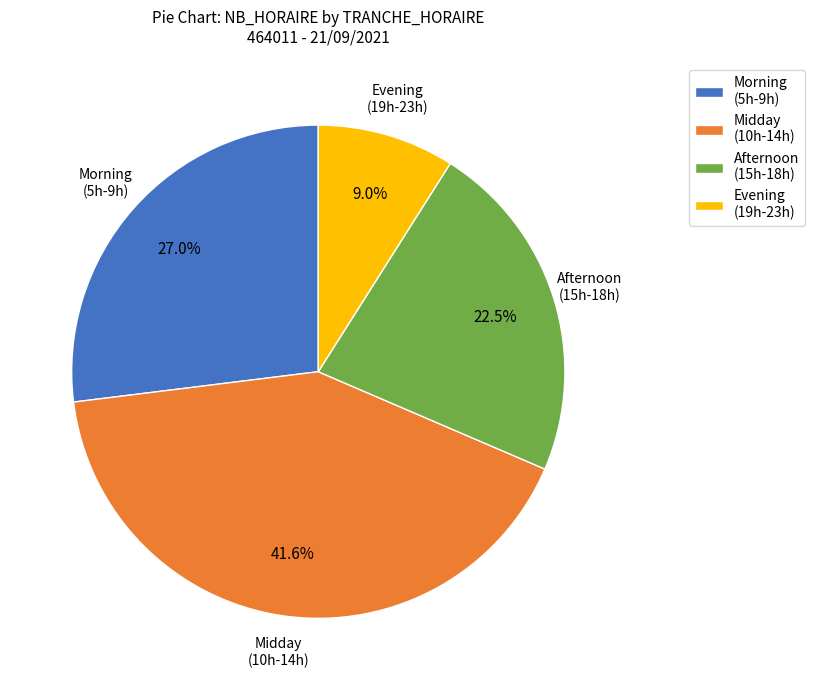

Is the sum of Evening (19h-23h) and Afternoon (15h-18h) greater than half?

No